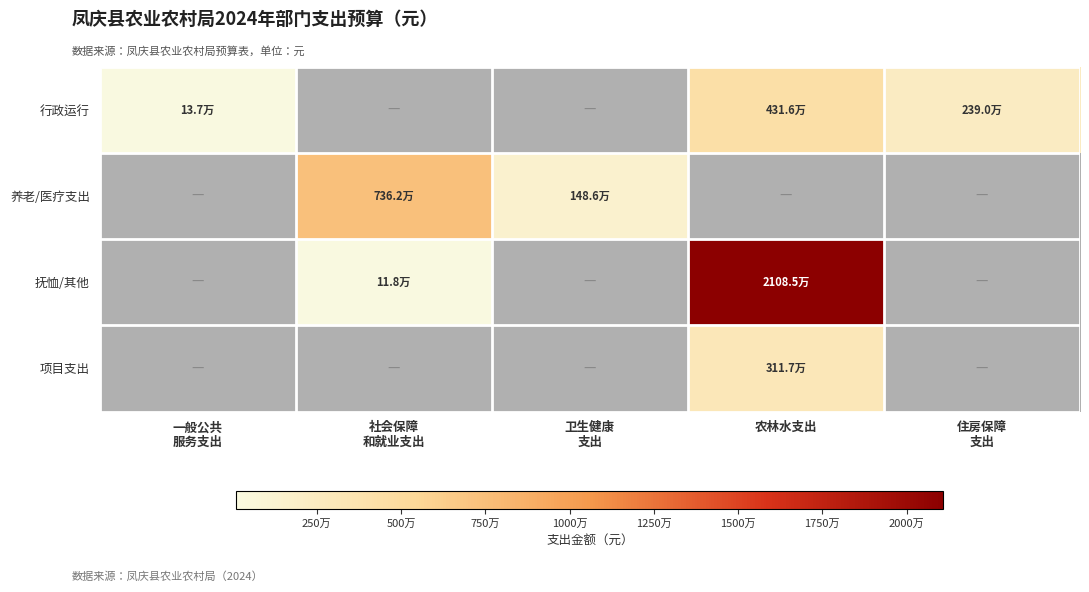

At which label does 养老/医疗支出 reach its minimum?

一般公共 服务支出